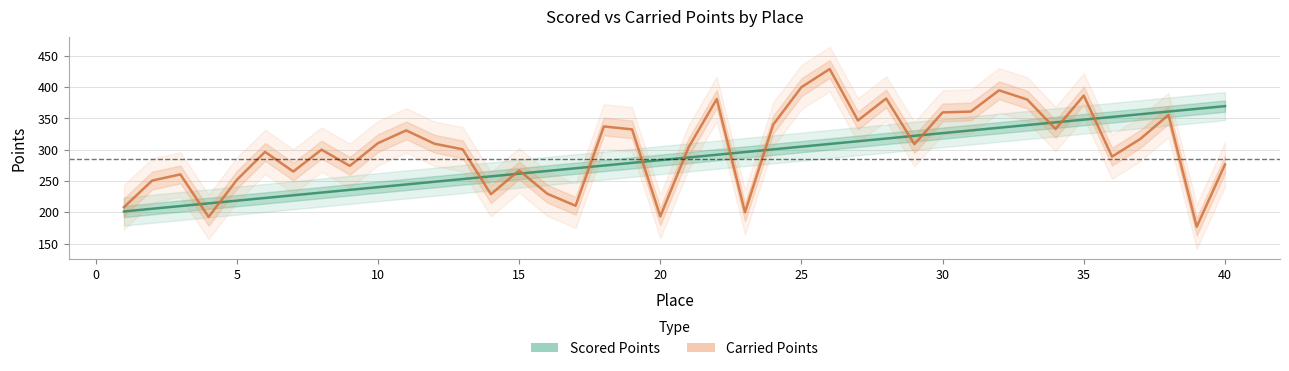

How many intersections are there between Scored Points line and Carried Points line?

15